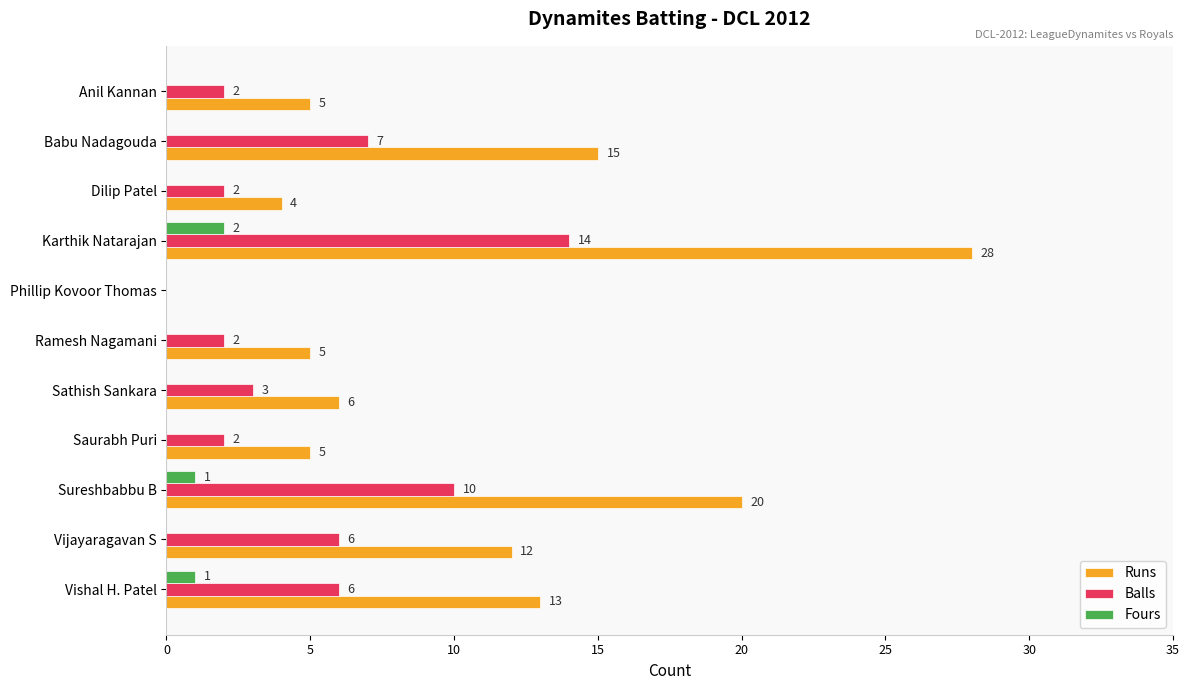

The Runs series shows -17 at Phillip Kovoor Thomas. True or false?

False